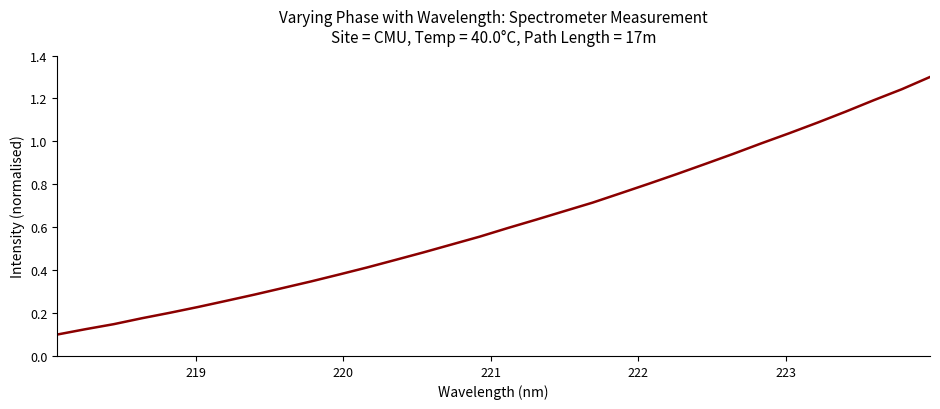

What is the maximum value shown in the chart?

1.3